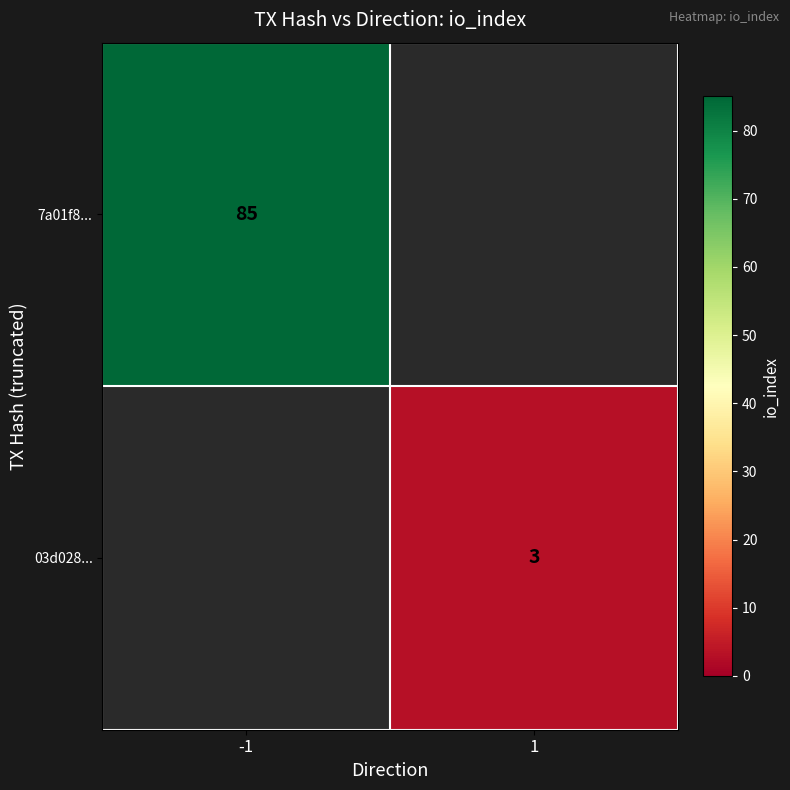

Is it true that 7a01f8... equals 117 at -1?

False